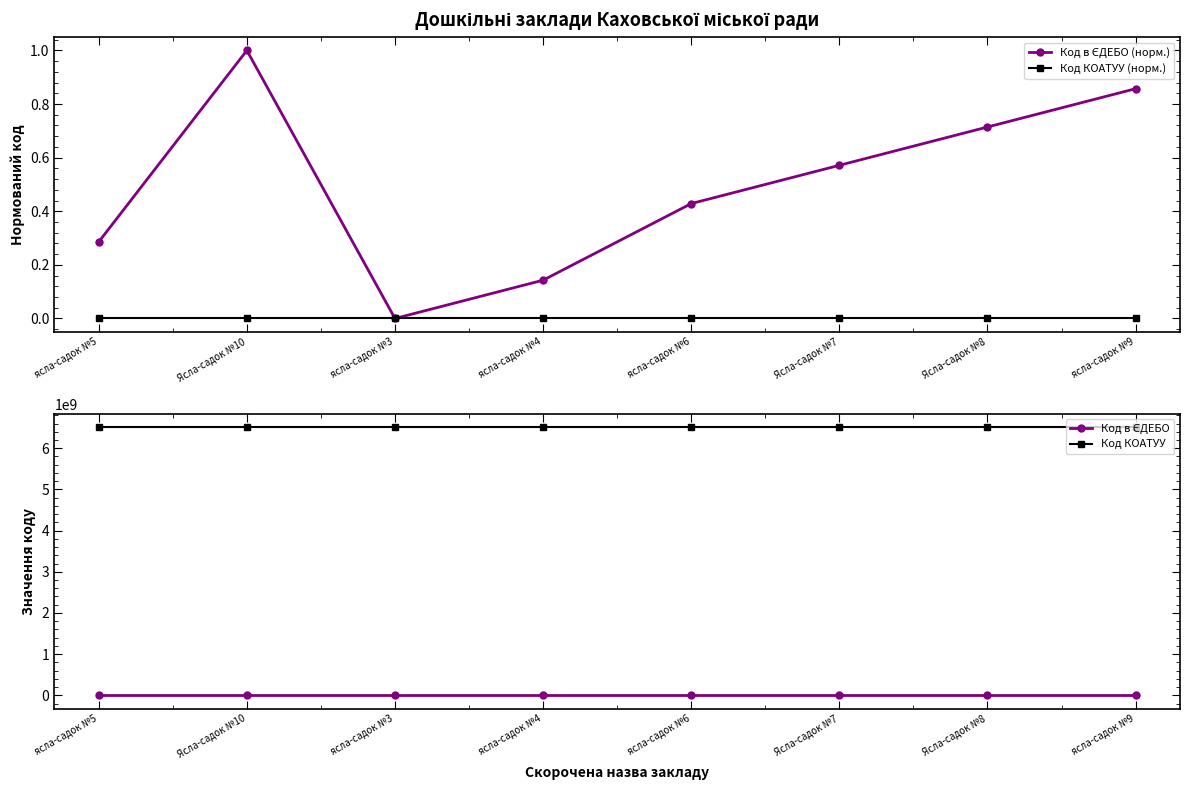

What are all the series names shown in the legend?

Код в ЄДЕБО (норм.), Код КОАТУУ (норм.), Код в ЄДЕБО, Код КОАТУУ